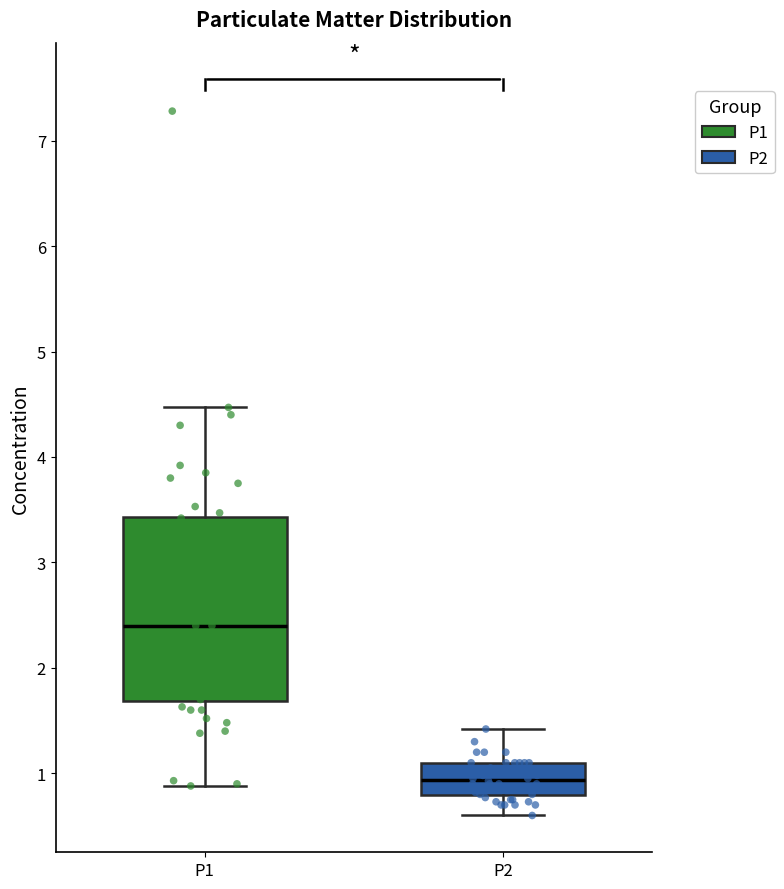

Which box has the lowest median line?

P2